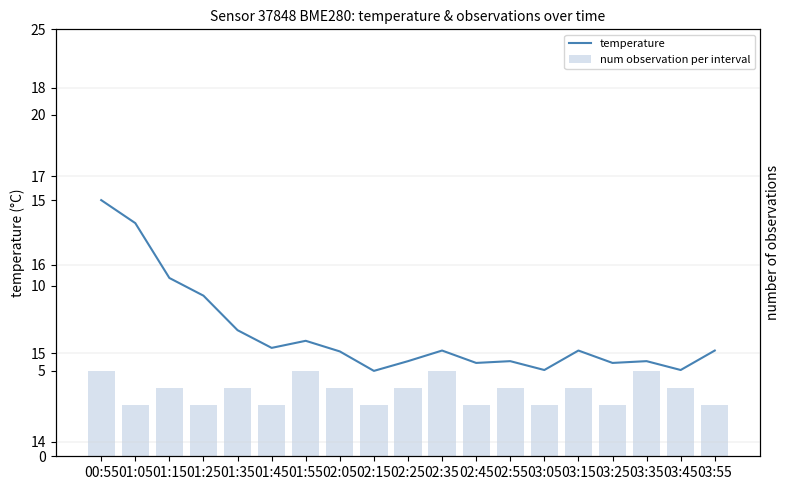

Which series has the largest range (max minus min)?

num observation per interval